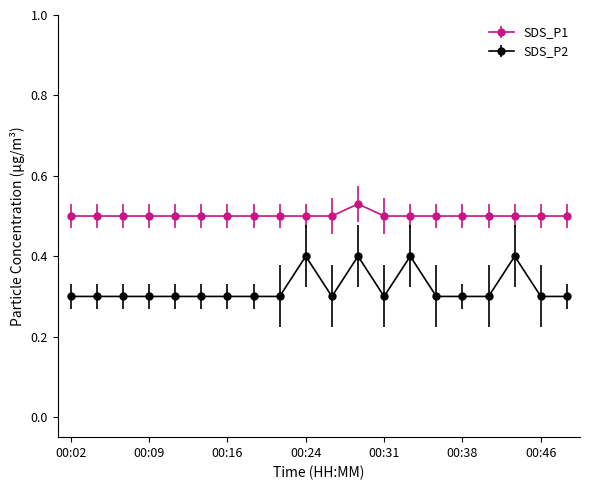

At how many categories does at least one series exceed 0?

20